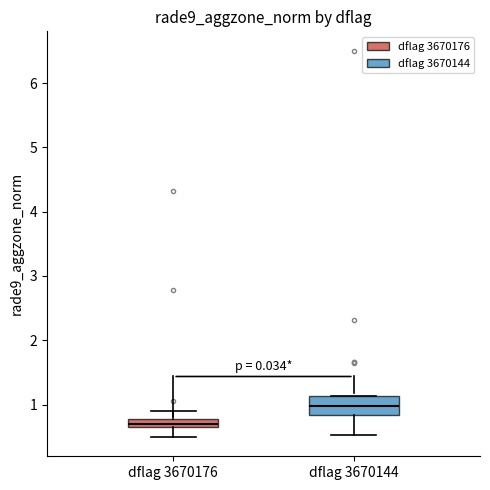

Which box has the highest median line?

dflag 3670144